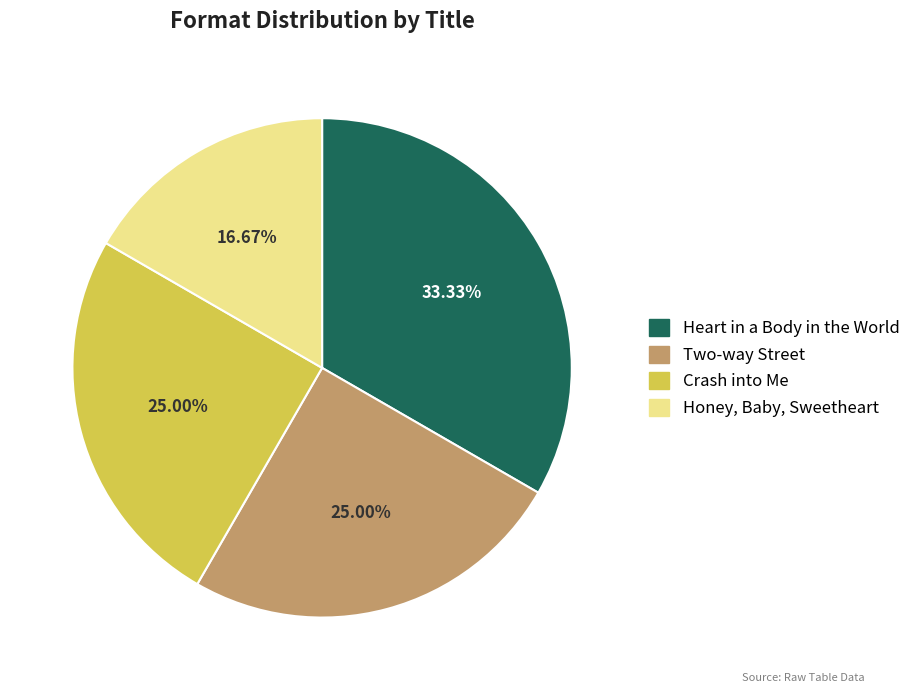

Count the number of slices in the pie.

4